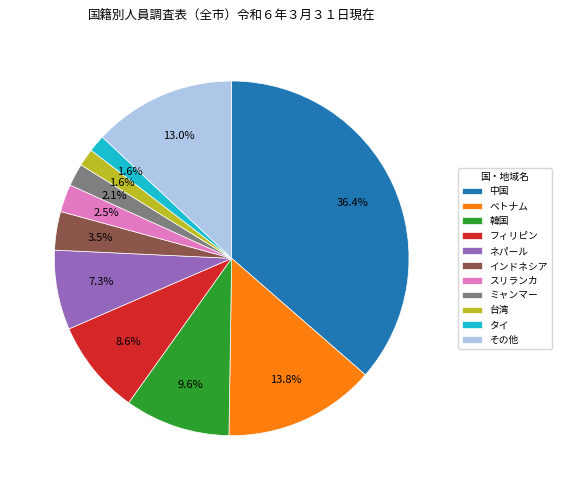

Which slice is the largest?

中国